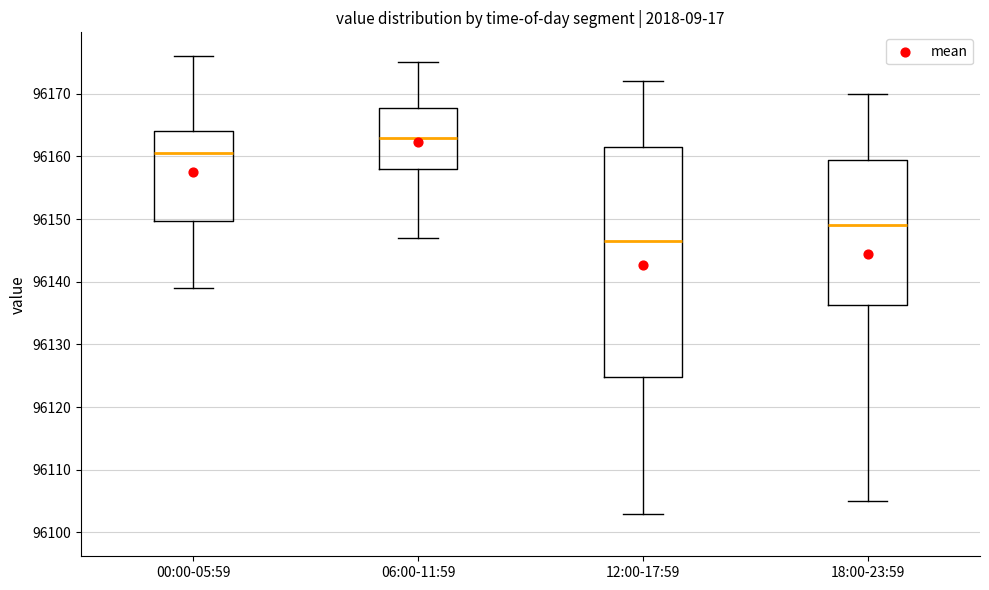

Which box's median line is the highest?

06:00-11:59